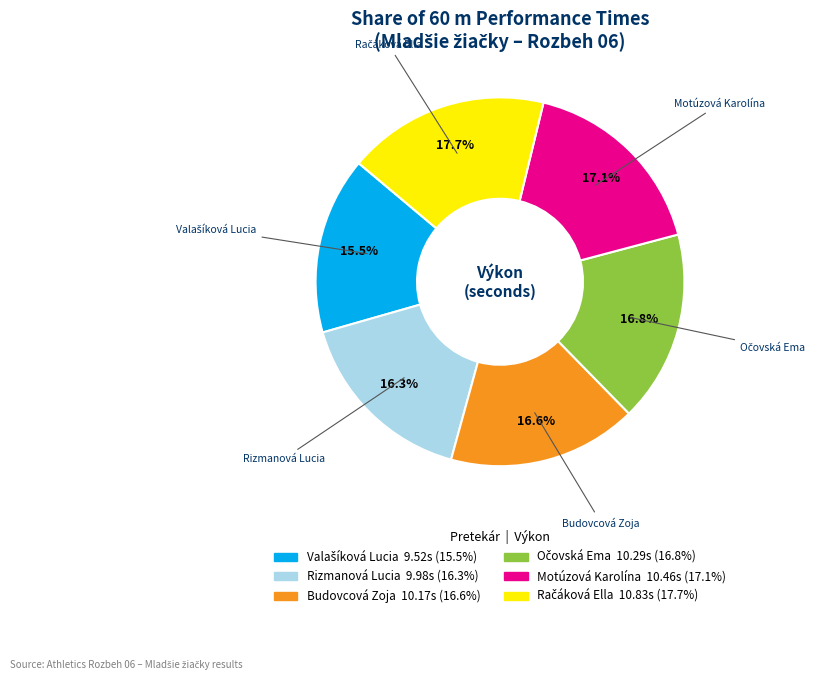

How many slices are in this pie chart?

6